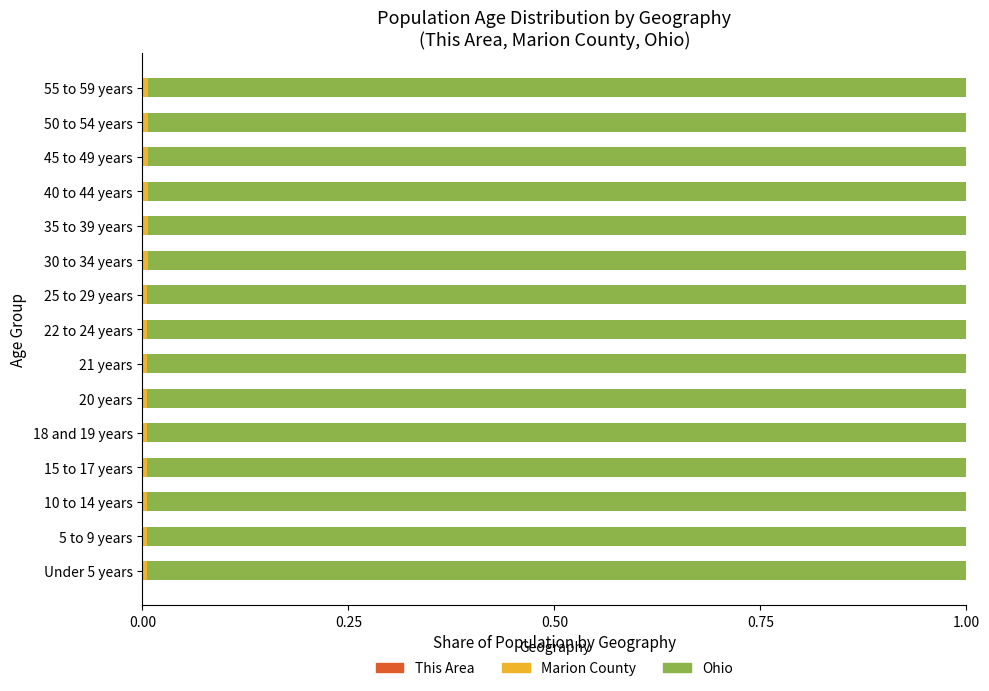

Count the number of categories in the chart.

15